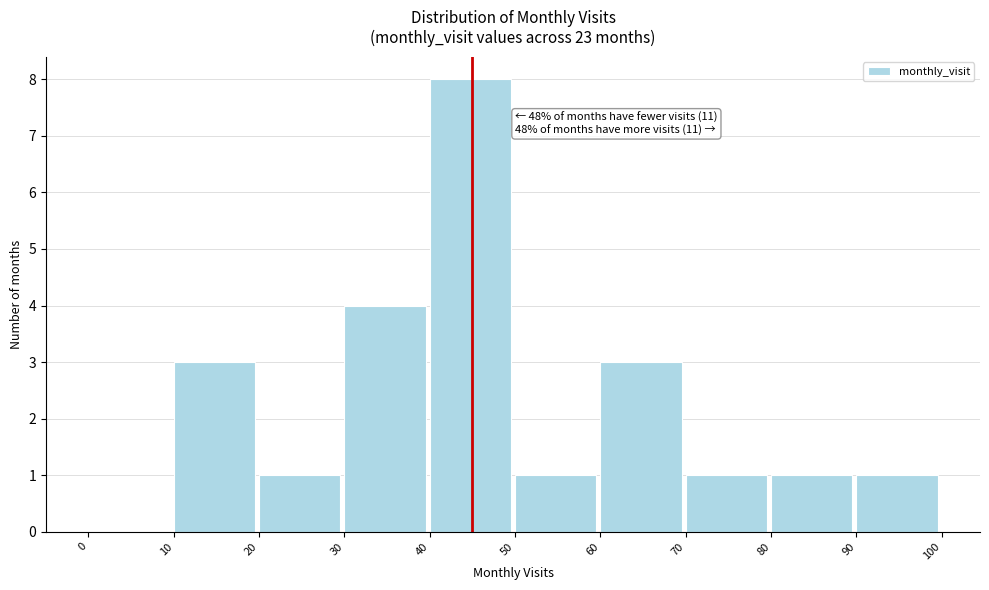

Which range on the x-axis has the tallest bar?

40 to 50